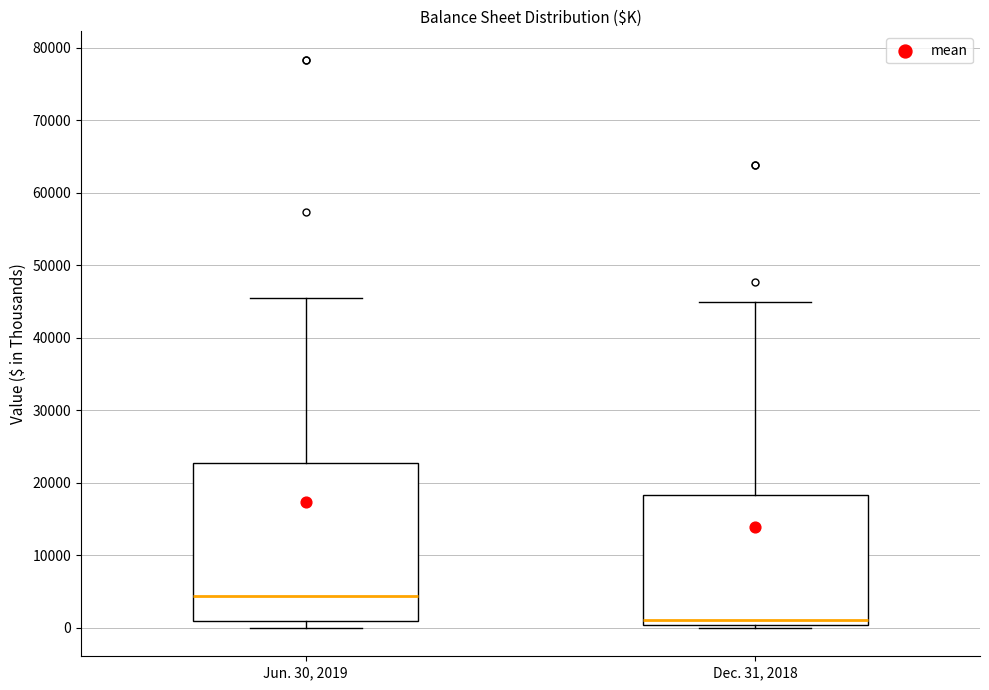

Reading left to right, transcribe this box plot: for each box, give where its median line is, the range the box spans, and where its two whiskers end, as read against the y-axis. The values are not printed on the chart, so give them approximately, as read against the axis.

Jun. 30, 2019: median 4000, box 1000 to 23000, whiskers 0 to 46000
Dec. 31, 2018: median 1000, box 0 to 18000, whiskers 0 (just below the box's lower edge) to 45000